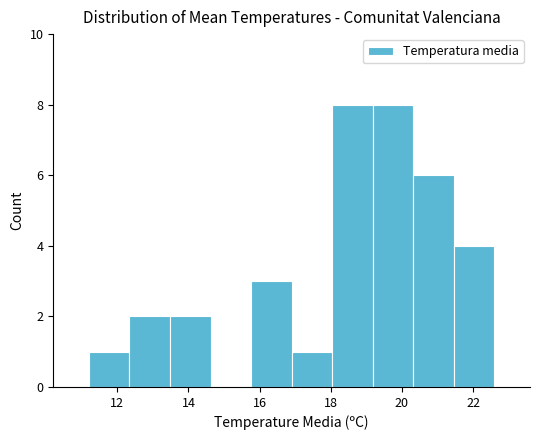

Reading left to right, transcribe this chart: for each bar, give the range it covers on the x-axis and its height. Neither the bar edges nor the heights are printed on the chart, so give them approximately, as read against the axes.

11.20 to 12.34: 1
12.34 to 13.48: 2
13.48 to 14.62: 2
14.62 to 15.76: 0
15.76 to 16.90: 3
16.90 to 18.04: 1
18.04 to 19.18: 8
19.18 to 20.32: 8
20.32 to 21.46: 6
21.46 to 22.60: 4